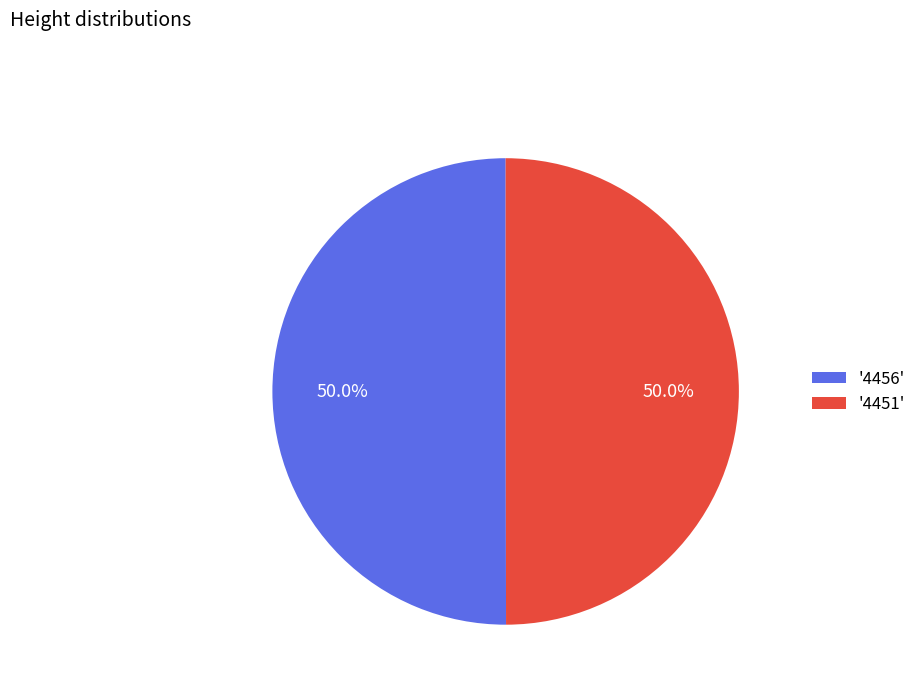

Approximately how many times larger is the value at '4451' compared to '4456'?

1.0